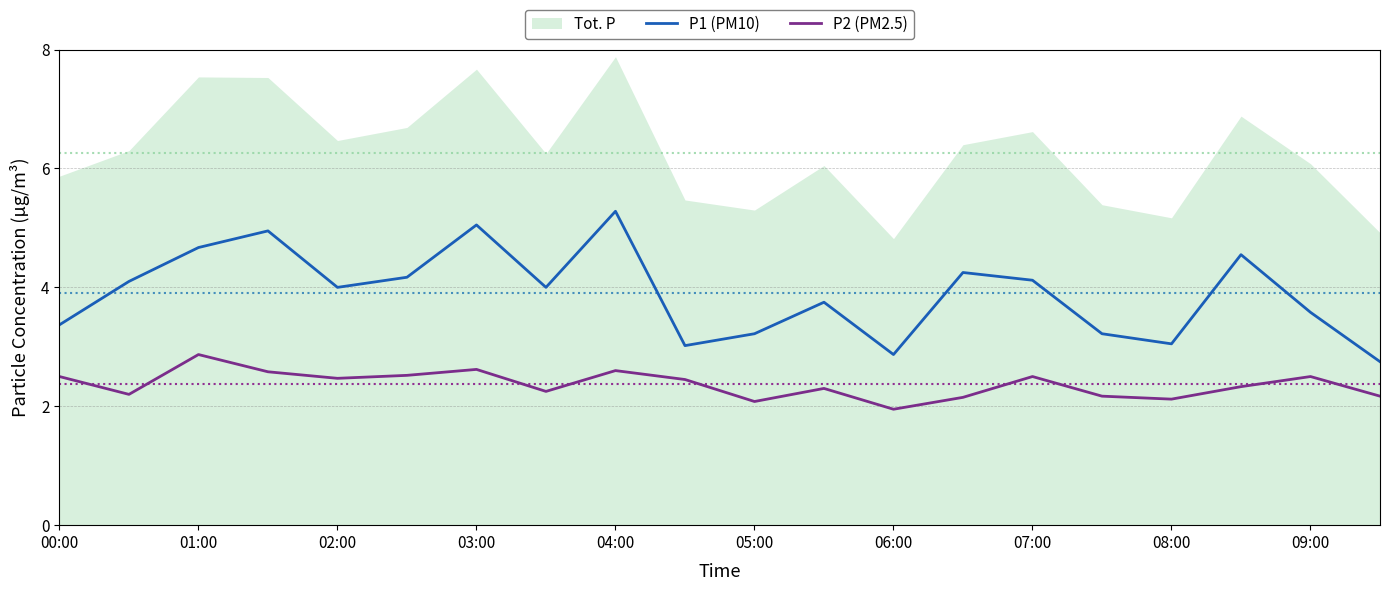

What is the average value of the P1 (PM10) series?

3.9